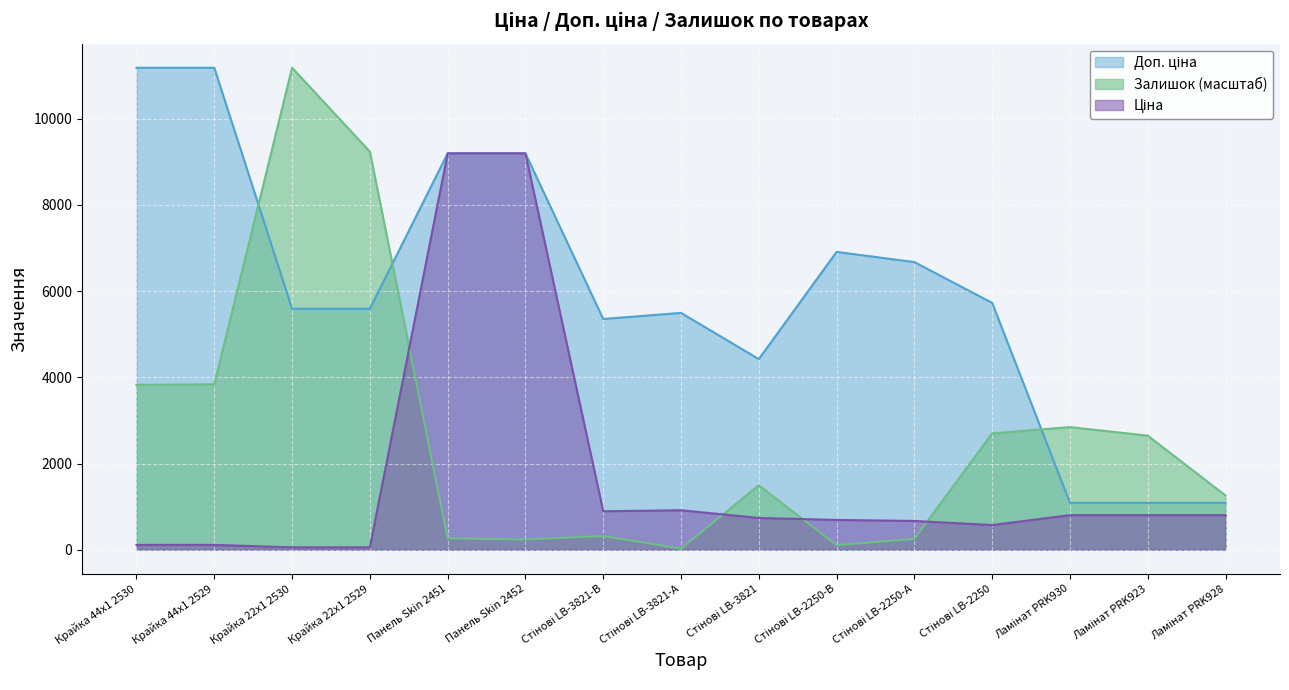

Which series ends up on top after the final intersection of Залишок and Ціна?

Залишок